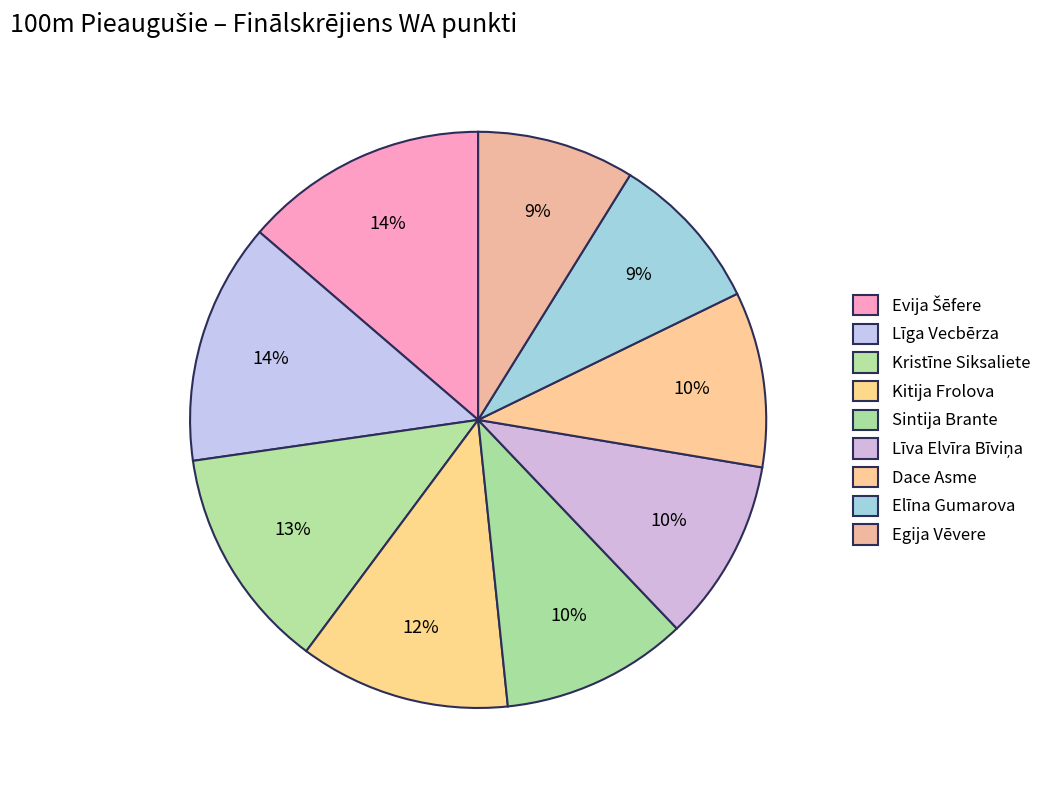

How many segments does this pie chart have?

9